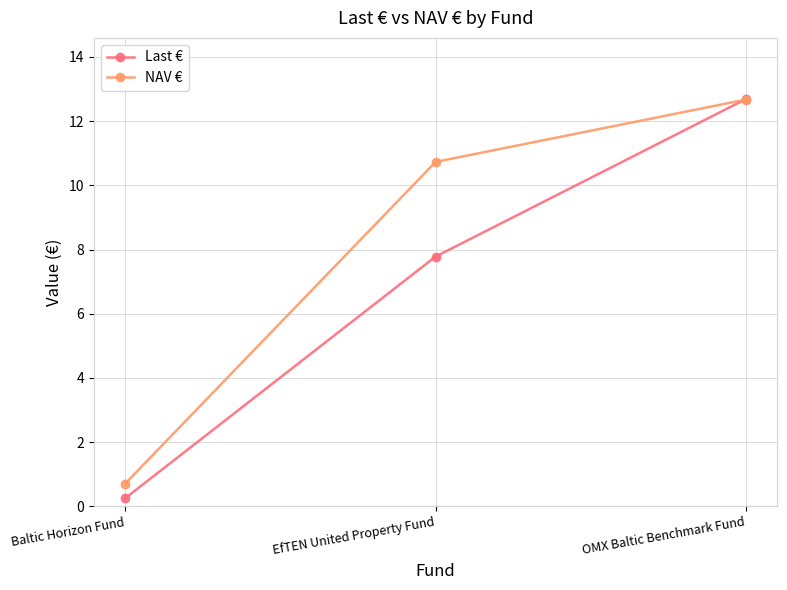

What is the sum of the Last € values at EfTEN United Property Fund and Baltic Horizon Fund?

8.0